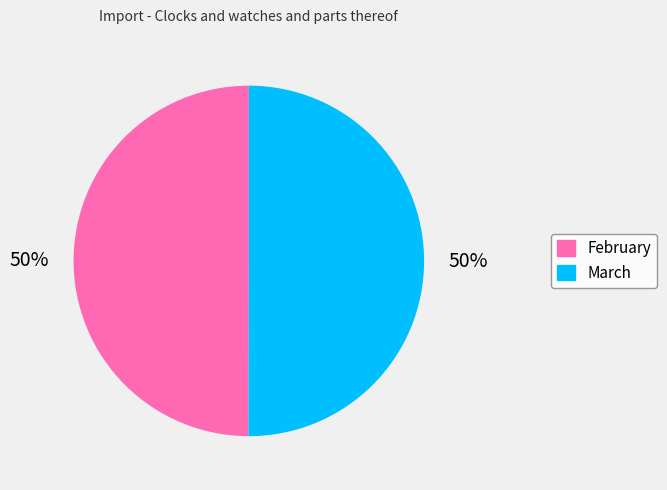

Do February and March together represent more than half of the pie?

Yes